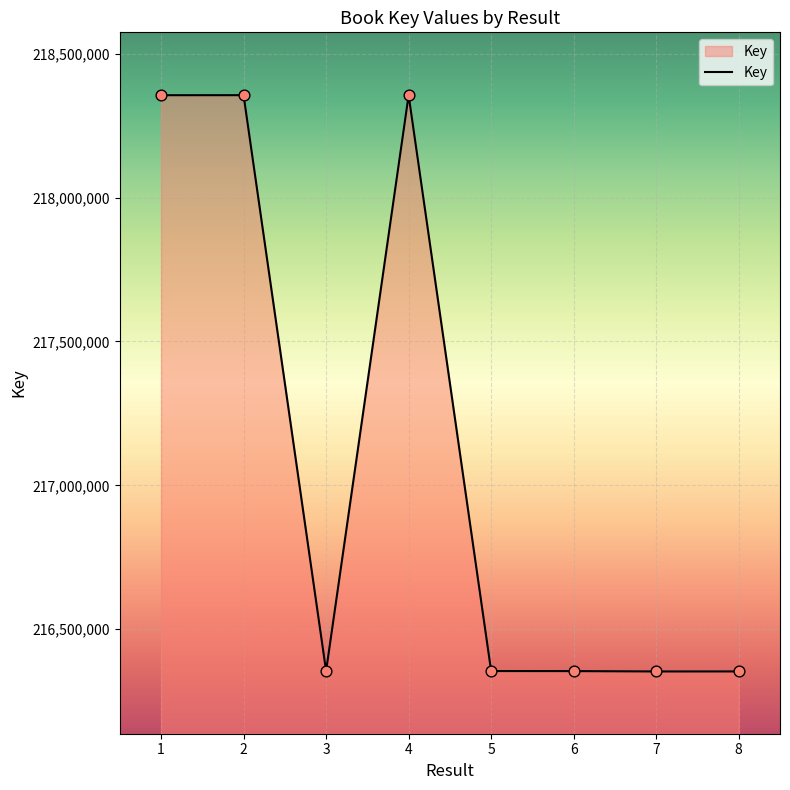

What is the change in value from 1 to 5?

-2000873